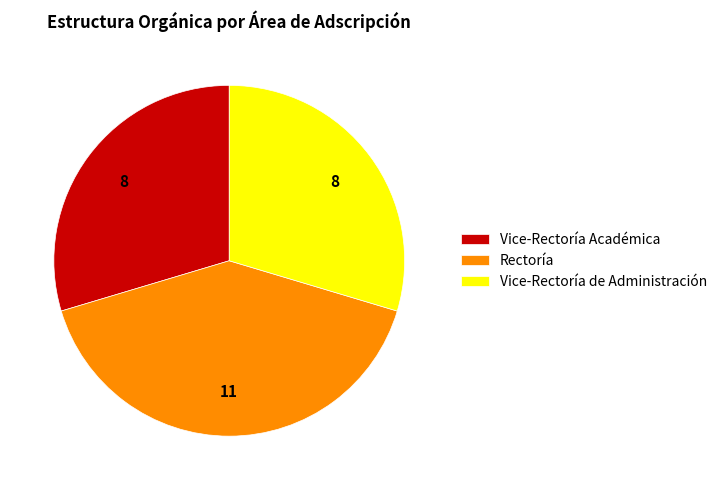

Is Rectoría the majority of the pie?

No